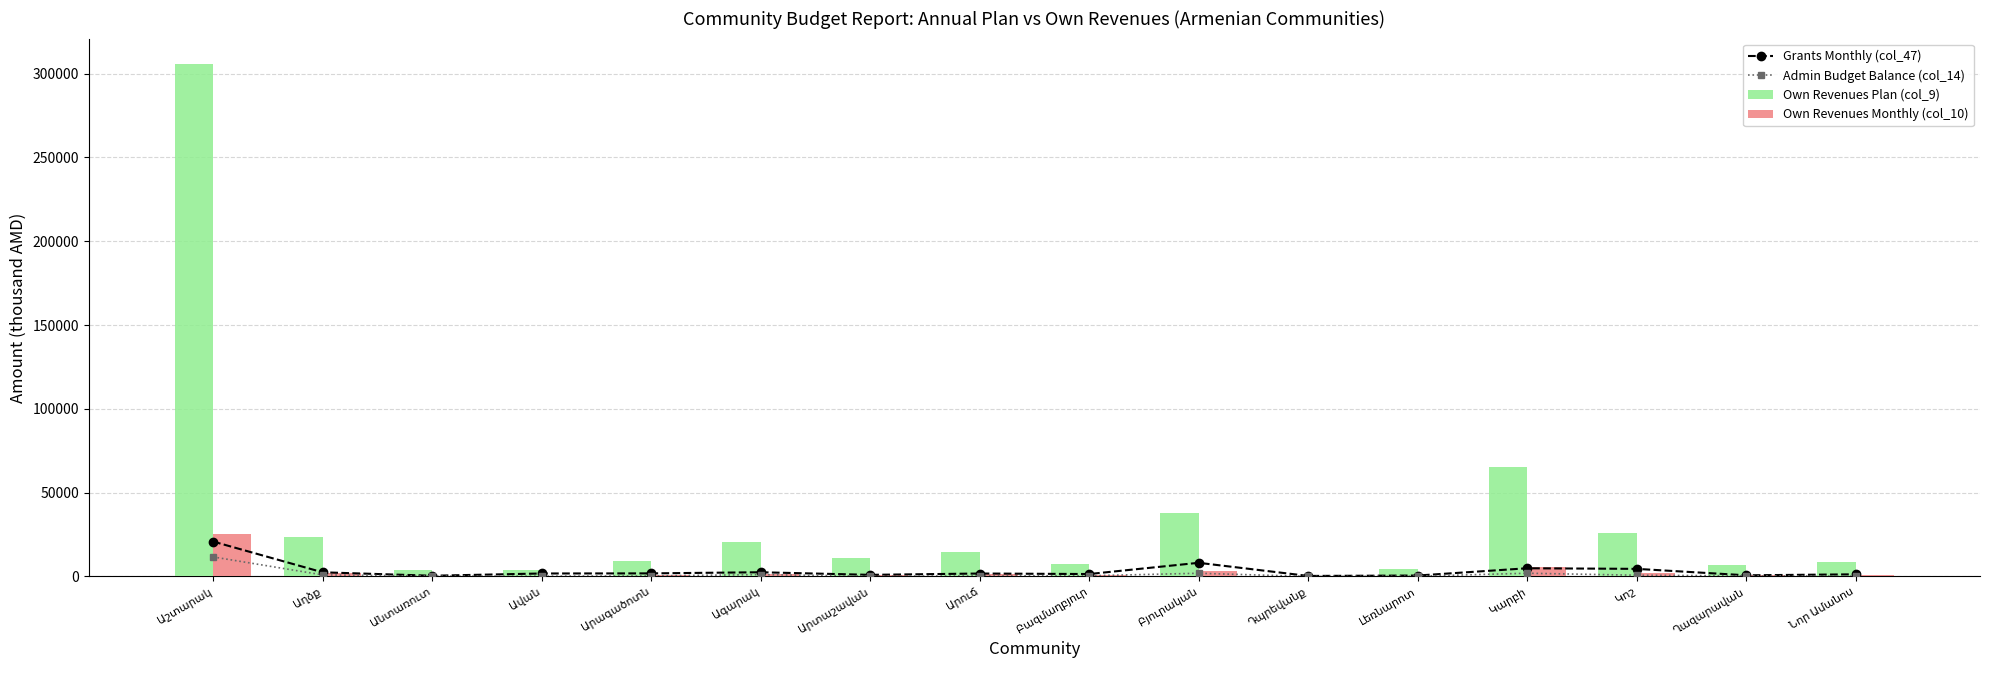

What is the sum of all Grants Monthly (col_47) values?

54534.8